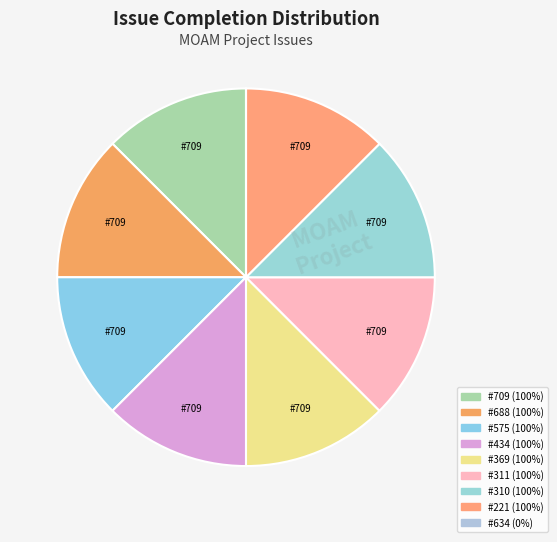

To the nearest percent, what is the average slice percentage?

11%